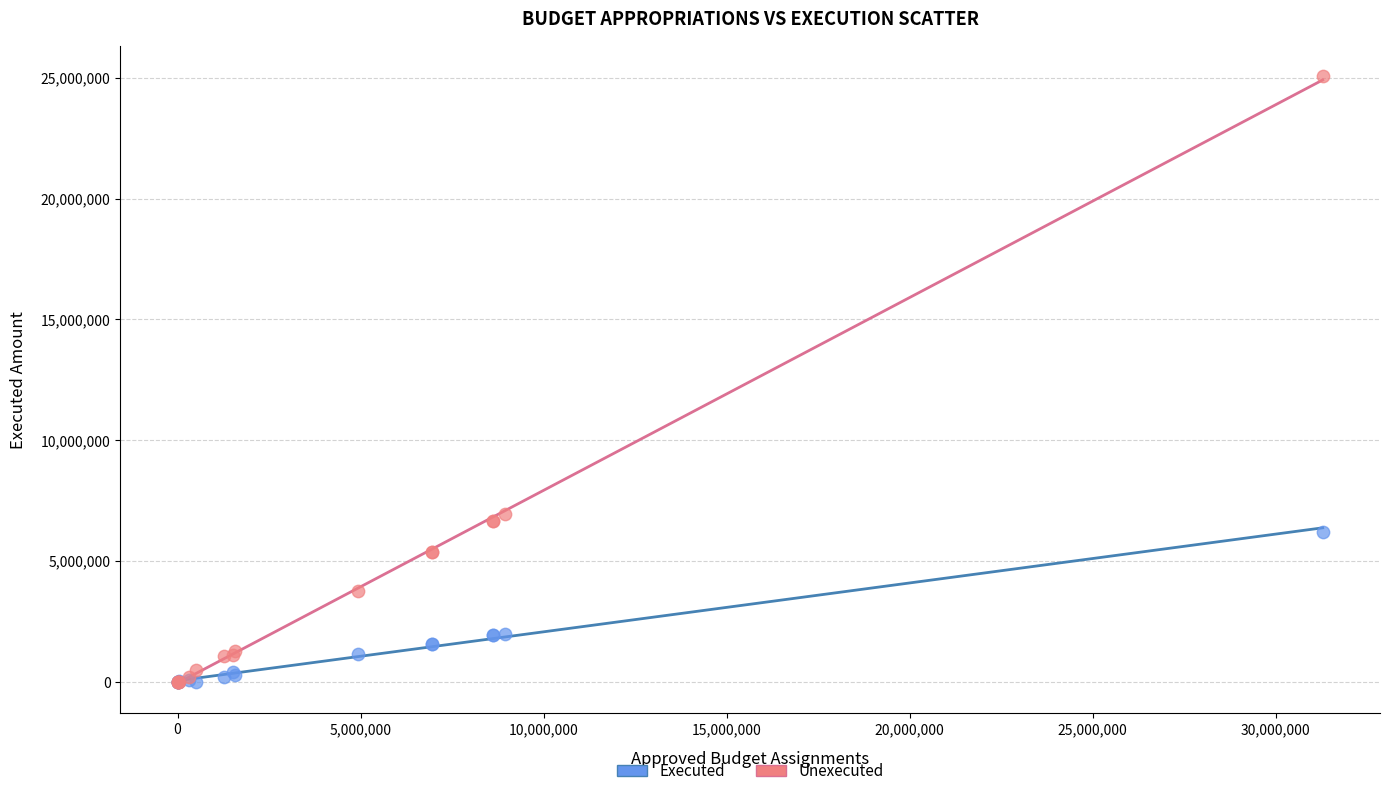

Across all series, what Y value is closest to 12535933?

6965386.8